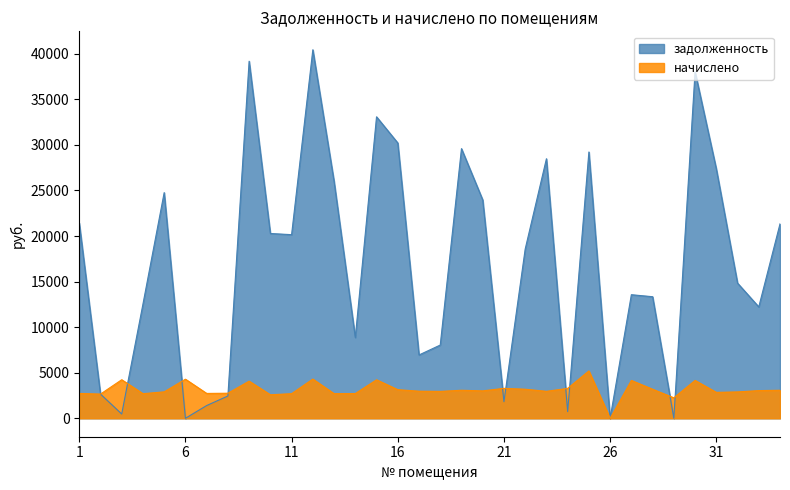

How many data points are above 18564?

17